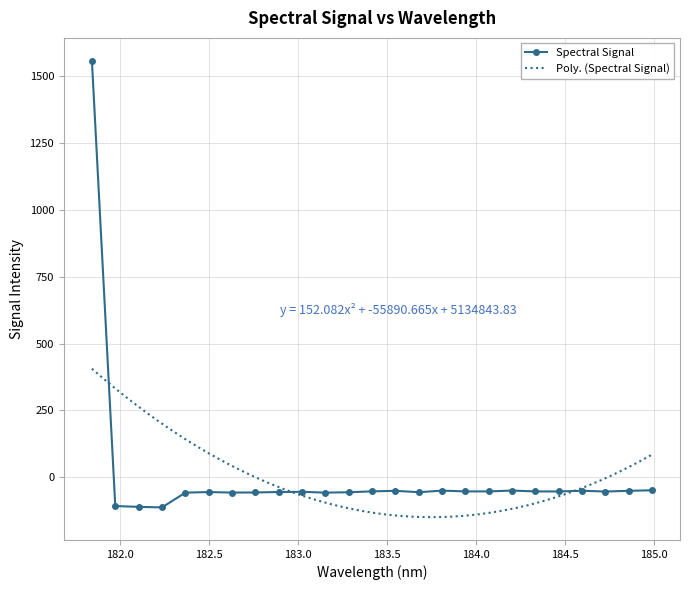

The chart shows a value of -101.6 at 183.15513622. True or false?

False